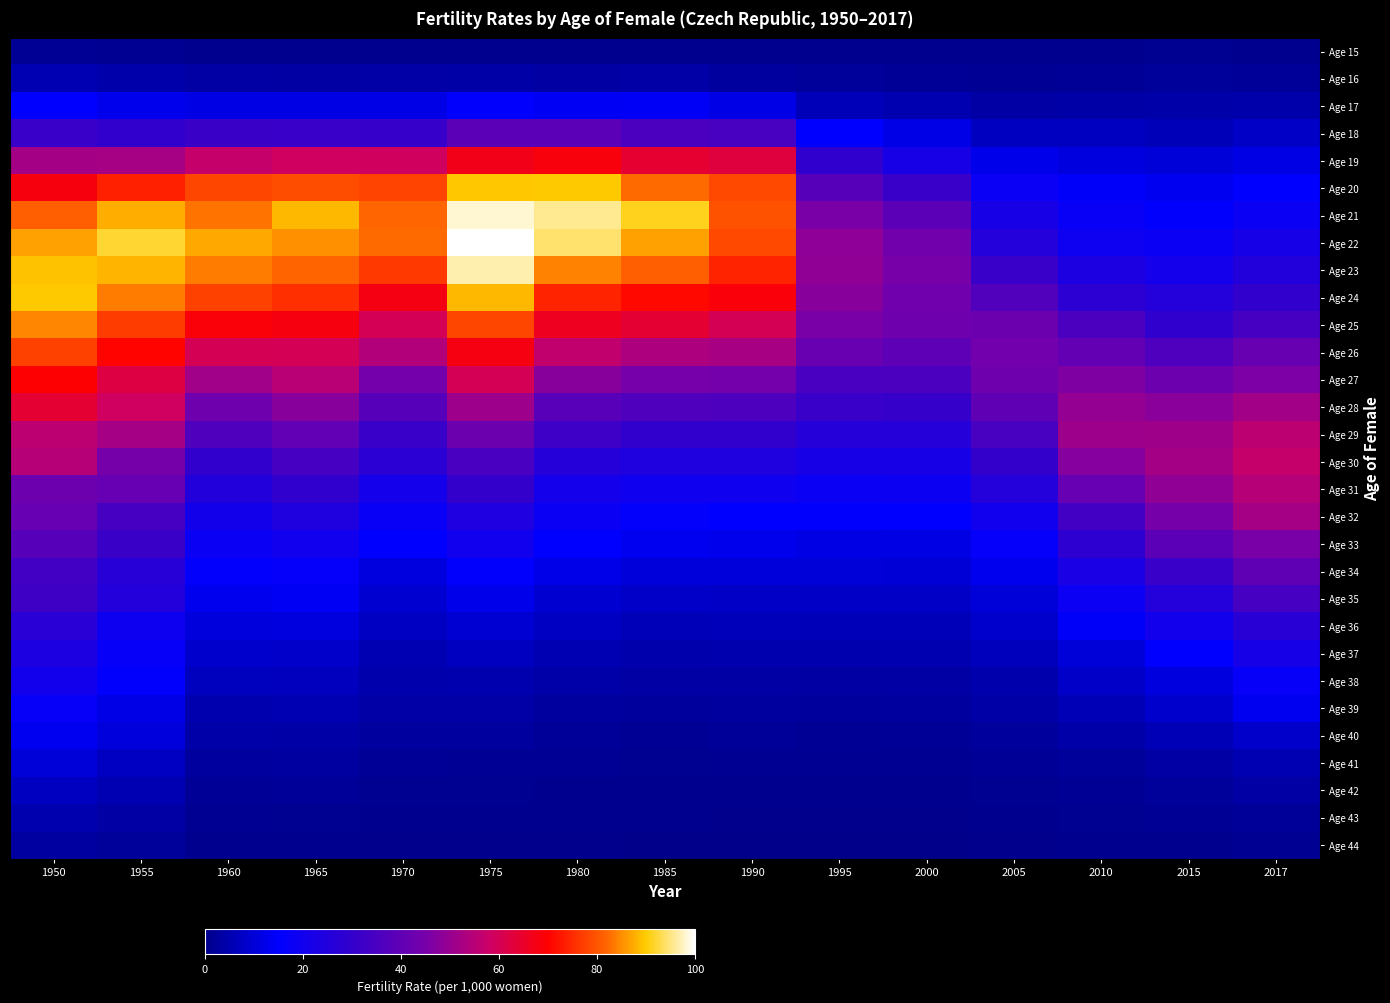

Reading left to right, what are all the values shown in this chart?

Age 15: 1950=1.3	1955=1.2	1960=0.6	1965=0.7	1970=0.8	1975=0.6	1980=0.5	1985=0.5	1990=0.6	1995=0.6	2000=0.5	2005=0.6	2010=0.6	2015=0.8	2017=0.8
Age 16: 1950=5.2	1955=4.2	1960=3.4	1965=3.1	1970=3.7	1975=3.8	1980=3.2	1985=3.6	1990=2.7	1995=2.0	2000=1.6	2005=1.5	2010=1.7	2015=2.0	2017=2.0
Age 17: 1950=15.2	1955=12.8	1960=11.6	1965=11.6	1970=12.0	1975=14.7	1980=13.8	1985=14.2	1990=12.0	1995=5.9	2000=5.0	2005=3.5	2010=3.8	2015=4.0	2017=4.2
Age 18: 1950=31.1	1955=29.8	1960=31.5	1965=31.3	1970=30.7	1975=39.2	1980=39.0	1985=35.7	1990=34.8	1995=15.3	2000=12.0	2005=7.1	2010=7.1	2015=6.1	2017=7.6
Age 19: 1950=51.8	1955=52.3	1960=57.2	1965=58.7	1970=58.9	1975=67.0	1980=68.5	1985=64.2	1990=62.6	1995=29.1	2000=22.4	2005=12.4	2010=10.8	2015=10.3	2017=11.6
Age 20: 1950=68.2	1955=73.8	1960=78.3	1965=78.9	1970=77.8	1975=89.5	1980=89.8	1985=82.4	1990=78.5	1995=37.8	2000=31.4	2005=17.8	2010=14.6	2015=13.4	2017=15.1
Age 21: 1950=81.2	1955=87.6	1960=83.1	1965=88.4	1970=82.0	1975=98.2	1980=95.6	1985=91.1	1990=79.6	1995=45.4	2000=39.0	2005=22.1	2010=17.4	2015=15.4	2017=18.3
Age 22: 1950=86.7	1955=91.8	1960=87.2	1965=85.3	1970=82.3	1975=100.0	1980=94.1	1985=86.6	1990=78.7	1995=48.5	2000=43.8	2005=25.9	2010=19.5	2015=18.2	2017=21.6
Age 23: 1950=89.1	1955=88.1	1960=83.7	1965=81.8	1970=76.6	1975=96.7	1980=84.3	1985=81.1	1990=74.1	1995=49.1	2000=45.2	2005=31.3	2010=23.6	2015=20.9	2017=25.3
Age 24: 1950=89.7	1955=83.6	1960=77.7	1965=75.6	1970=67.6	1975=88.4	1980=74.0	1985=70.9	1990=68.6	1995=47.6	2000=43.6	2005=36.7	2010=28.2	2015=25.6	2017=29.6
Age 25: 1950=84.4	1955=77.1	1960=68.9	1965=68.1	1970=59.9	1975=78.1	1980=66.0	1985=64.0	1990=60.1	1995=45.5	2000=43.0	2005=42.5	2010=35.4	2015=29.3	2017=34.1
Age 26: 1950=77.7	1955=70.3	1960=60.1	1965=59.9	1970=54.1	1975=67.9	1980=56.6	1985=53.2	1990=52.7	1995=42.0	2000=39.5	2005=44.0	2010=41.0	2015=36.0	2017=41.7
Age 27: 1950=69.6	1955=62.1	1960=51.4	1965=55.2	1970=44.5	1975=59.9	1980=47.6	1985=44.8	1990=44.4	1995=35.3	2000=35.5	2005=43.2	2010=46.1	2015=42.6	2017=45.9
Age 28: 1950=63.9	1955=58.7	1960=43.1	1965=47.8	1970=37.8	1975=50.9	1980=38.4	1985=36.3	1990=35.8	1995=31.4	2000=30.5	2005=39.7	2010=49.5	2015=47.9	2017=51.6
Age 29: 1950=55.7	1955=52.1	1960=36.3	1965=40.3	1970=31.3	1975=42.4	1980=32.4	1985=29.9	1990=29.6	1995=26.2	2000=26.2	2005=34.6	2010=50.9	2015=51.1	2017=55.8
Age 30: 1950=54.6	1955=44.6	1960=29.5	1965=34.3	1970=27.6	1975=35.0	1980=26.2	1985=24.3	1990=24.4	1995=22.1	2000=22.1	2005=30.3	2010=47.1	2015=51.8	2017=57.1
Age 31: 1950=42.6	1955=41.3	1960=25.2	1965=29.3	1970=21.0	1975=30.2	1980=21.3	1985=19.6	1990=19.7	1995=18.0	2000=18.6	2005=25.9	2010=41.2	2015=49.0	2017=54.6
Age 32: 1950=41.3	1955=34.2	1960=20.9	1965=24.3	1970=17.4	1975=24.1	1980=18.1	1985=16.0	1990=15.3	1995=14.8	2000=15.1	2005=20.1	2010=33.3	2015=44.6	2017=52.0
Age 33: 1950=38.0	1955=31.6	1960=18.1	1965=19.8	1970=15.2	1975=19.9	1980=15.0	1985=13.2	1990=12.9	1995=11.9	2000=11.7	2005=16.7	2010=28.3	2015=39.1	2017=45.4
Age 34: 1950=33.5	1955=26.6	1960=15.7	1965=16.4	1970=10.9	1975=15.5	1980=12.3	1985=10.4	1990=10.5	1995=10.1	2000=9.9	2005=13.0	2010=22.8	2015=31.2	2017=39.7
Age 35: 1950=32.7	1955=25.4	1960=12.9	1965=13.8	1970=9.1	1975=12.6	1980=9.1	1985=8.1	1990=7.9	1995=7.8	2000=7.9	2005=10.3	2010=18.5	2015=25.7	2017=34.2
Age 36: 1950=27.2	1955=19.0	1960=10.6	1965=10.8	1970=7.3	1975=9.2	1980=7.3	1985=5.9	1990=6.3	1995=6.1	2000=6.0	2005=8.6	2010=14.3	2015=20.4	2017=27.0
Age 37: 1950=23.4	1955=16.9	1960=8.5	1965=8.2	1970=5.3	1975=7.1	1980=5.2	1985=4.4	1990=4.8	1995=4.8	2000=5.0	2005=6.5	2010=10.1	2015=15.3	2017=21.7
Age 38: 1950=20.6	1955=15.5	1960=7.0	1965=6.8	1970=4.6	1975=4.7	1980=4.0	1985=3.5	1990=3.3	1995=3.2	2000=3.4	2005=4.4	2010=8.1	2015=11.1	2017=17.2
Age 39: 1950=16.9	1955=11.9	1960=4.7	1965=5.1	1970=3.5	1975=3.5	1980=2.7	1985=2.4	1990=2.7	1995=2.4	2000=2.7	2005=3.8	2010=5.7	2015=8.6	2017=13.2
Age 40: 1950=13.1	1955=10.7	1960=4.1	1965=3.8	1970=2.6	1975=2.7	1980=2.0	1985=1.6	1990=1.8	1995=1.6	2000=1.6	2005=2.5	2010=3.9	2015=5.9	2017=8.3
Age 41: 1950=10.0	1955=7.2	1960=2.6	1965=2.8	1970=1.7	1975=1.5	1980=1.3	1985=0.9	1990=1.2	1995=1.0	2000=1.1	2005=1.6	2010=2.3	2015=3.3	2017=5.5
Age 42: 1950=7.1	1955=5.5	1960=1.6	1965=1.8	1970=1.0	1975=1.0	1980=0.7	1985=0.6	1990=0.6	1995=0.7	2000=0.6	2005=0.9	2010=1.3	2015=2.1	2017=3.3
Age 43: 1950=4.8	1955=3.5	1960=1.2	1965=1.0	1970=0.7	1975=0.6	1980=0.5	1985=0.4	1990=0.4	1995=0.4	2000=0.3	2005=0.4	2010=1.0	2015=1.2	2017=1.8
Age 44: 1950=2.8	1955=2.0	1960=0.5	1965=0.6	1970=0.4	1975=0.4	1980=0.3	1985=0.2	1990=0.2	1995=0.2	2000=0.2	2005=0.3	2010=0.4	2015=0.6	2017=1.0